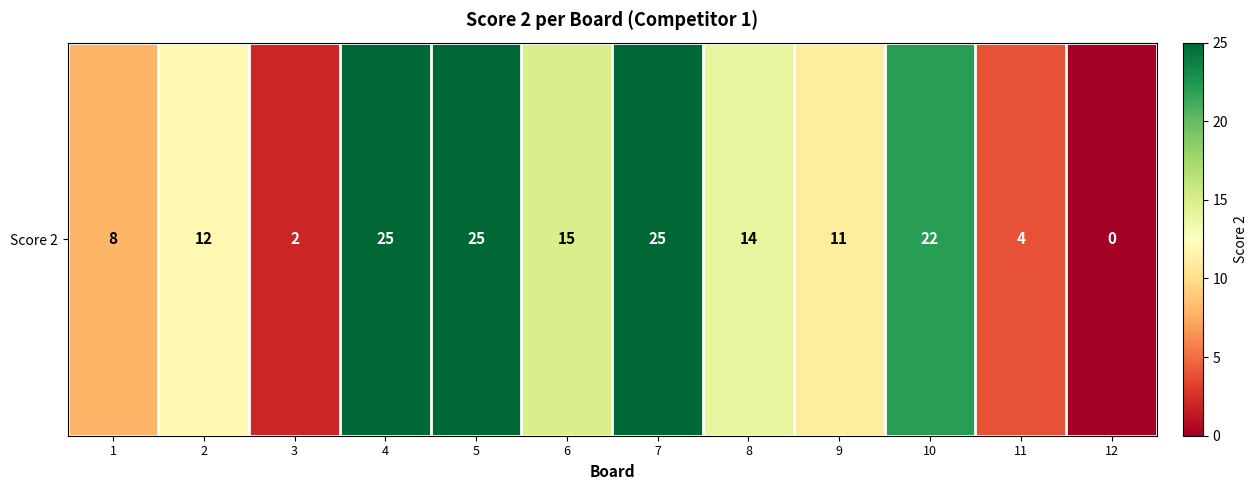

How many categories are shown in the chart?

12